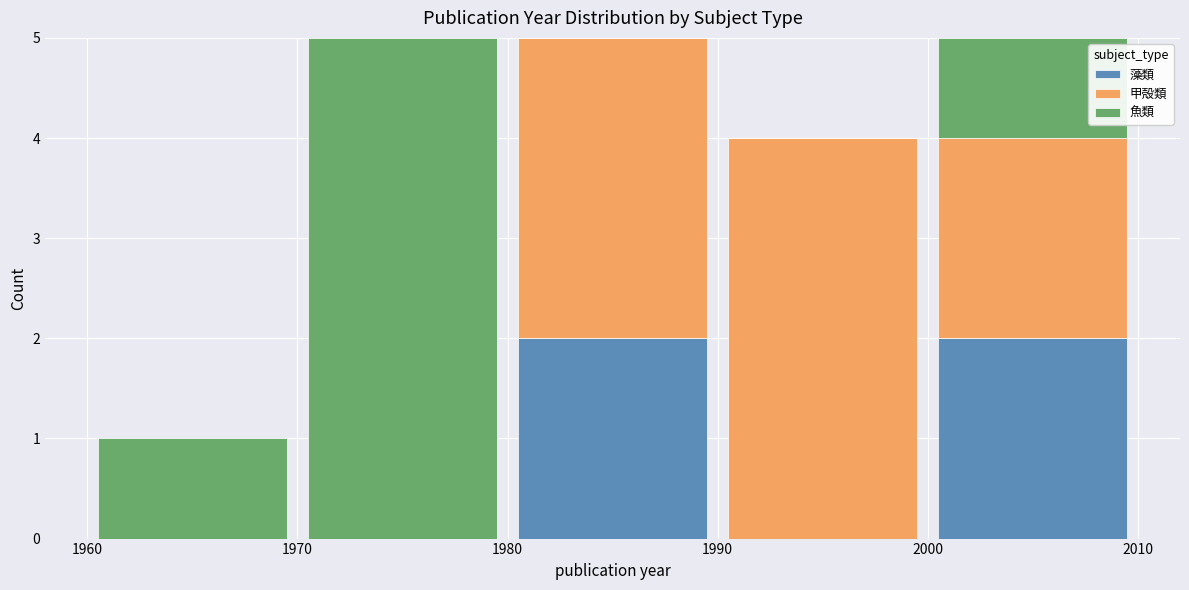

Reading left to right, list every stacked bar in this chart as the range it spans on the x-axis followed by its total height. The values are not printed on the chart, so give them approximately, as read against the axis.

1960 to 1970: 1
1970 to 1980: 5
1980 to 1990: 5
1990 to 2000: 4
2000 to 2010: 5